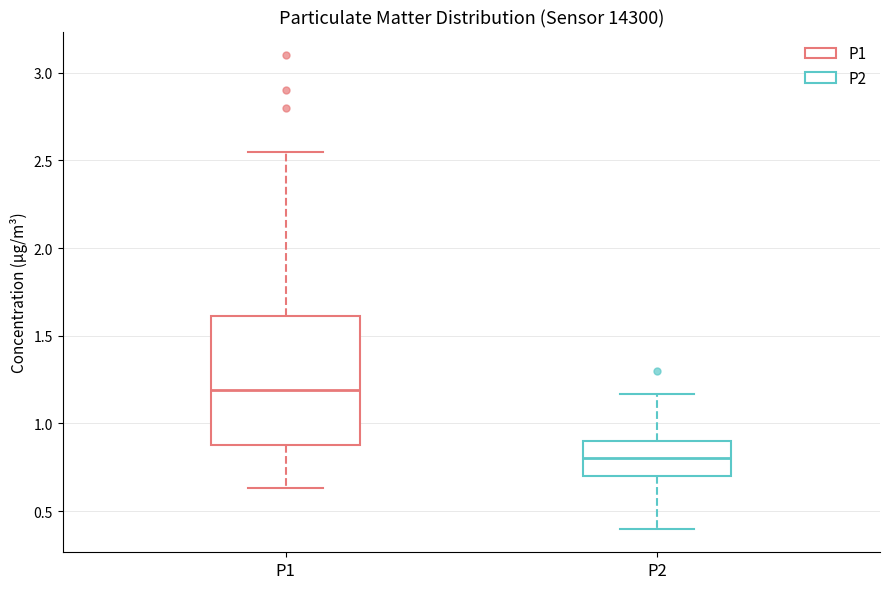

Reading left to right, transcribe this box plot: for each box, give where its median line is, the range the box spans, and where its two whiskers end, as read against the y-axis. The values are not printed on the chart, so give them approximately, as read against the axis.

P1: median 1.20, box 0.90 to 1.60, whiskers 0.65 to 2.55
P2: median 0.80, box 0.70 to 0.90, whiskers 0.40 to 1.15